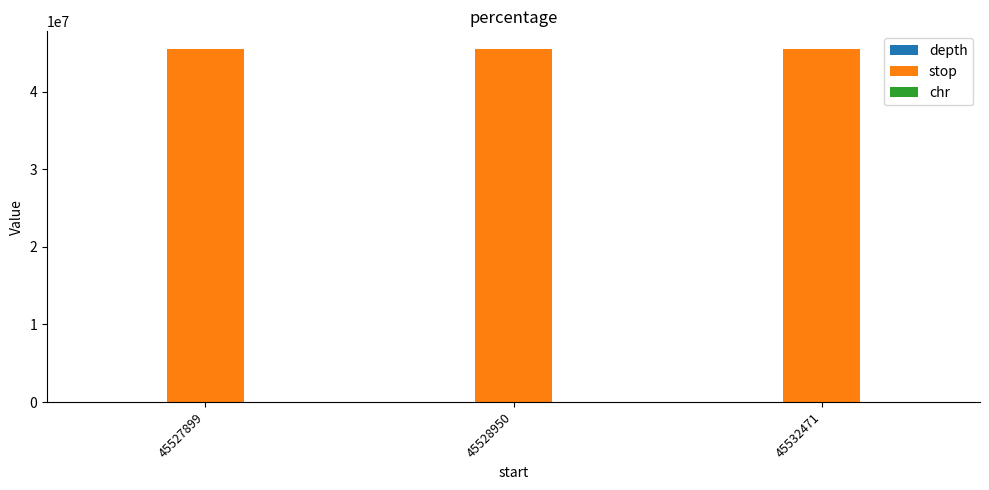

What is the maximum value shown in the chart?

45532472